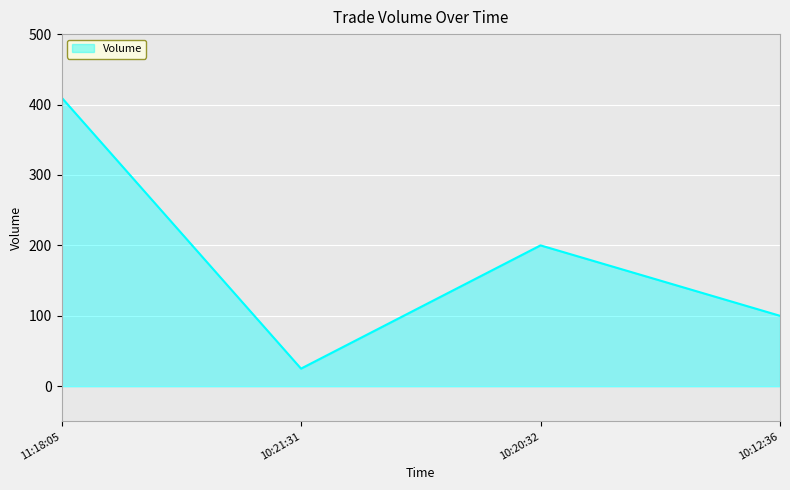

Rank the categories by value from highest to lowest.

11:18:05, 10:20:32, 10:12:36, 10:21:31